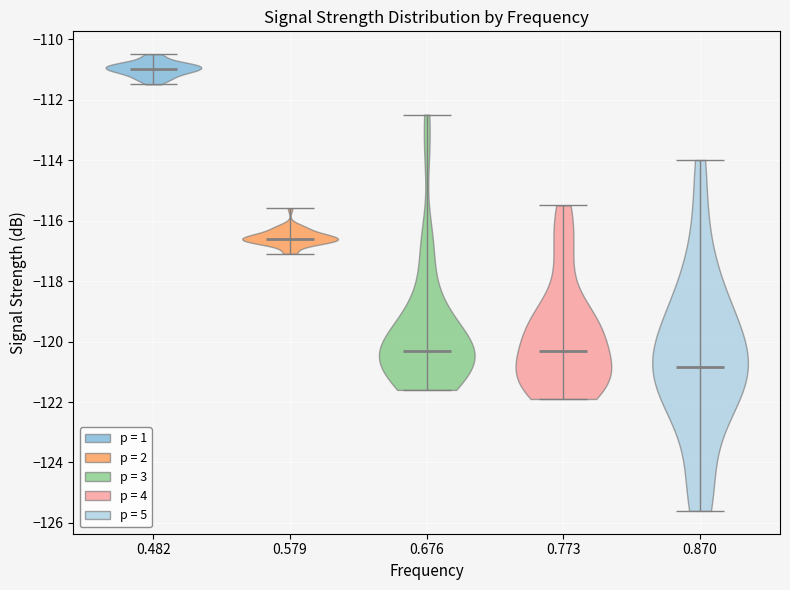

Which violin has the highest median line?

0.482